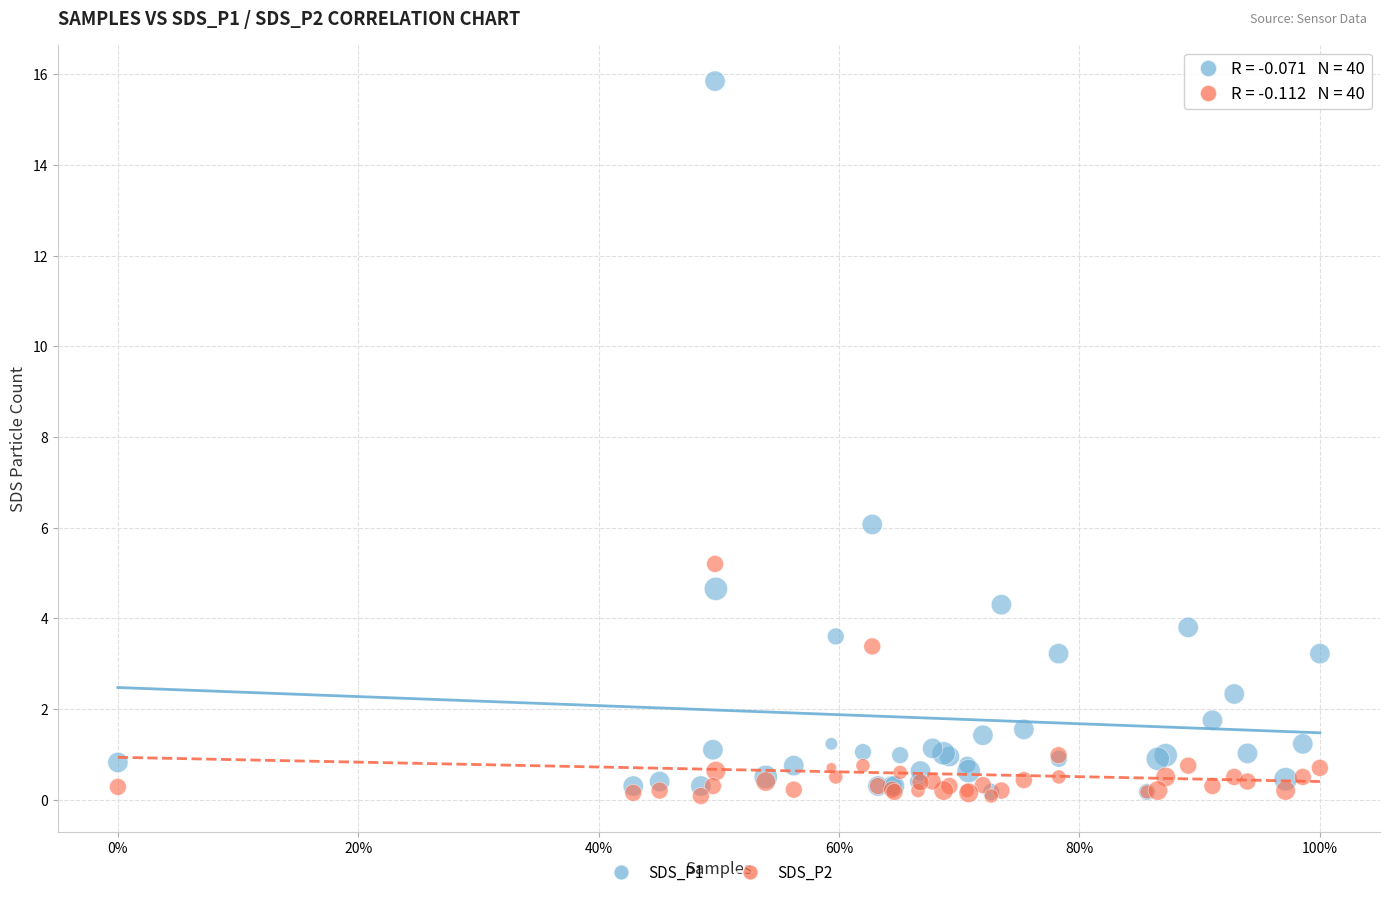

Across all series, what Y value is closest to 7?

6.1